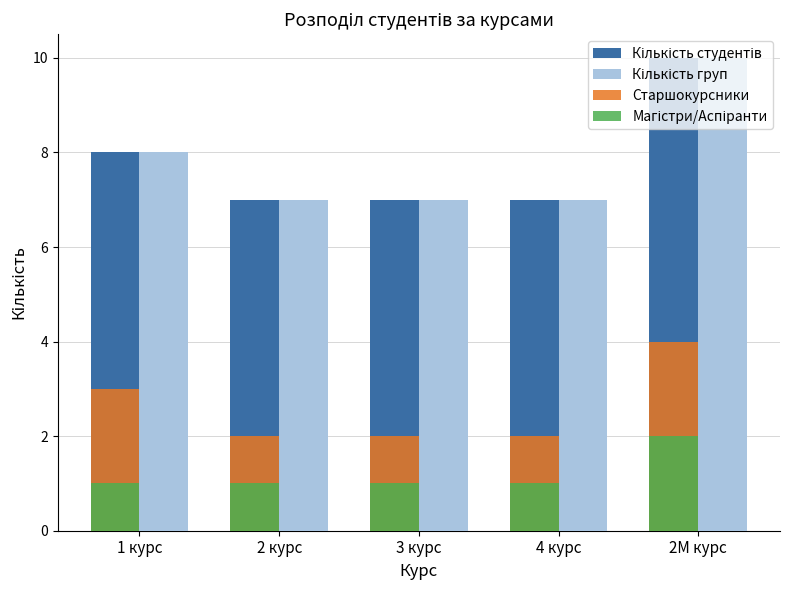

True or false: Старшокурсники has a value of 1 at 2М курс.

False